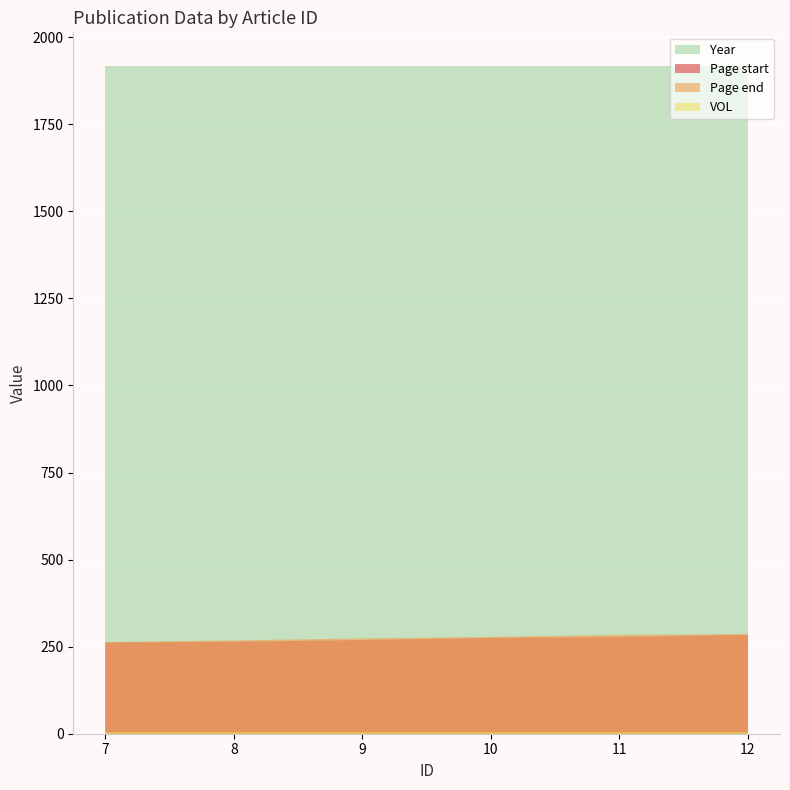

Reading left to right, transcribe all the data shown in this chart.

Page start: 262	264	269	275	278	284
Page end: 263	268	274	278	284	286
VOL: 5	5	5	5	5	5
Year: 1918	1918	1918	1918	1918	1918